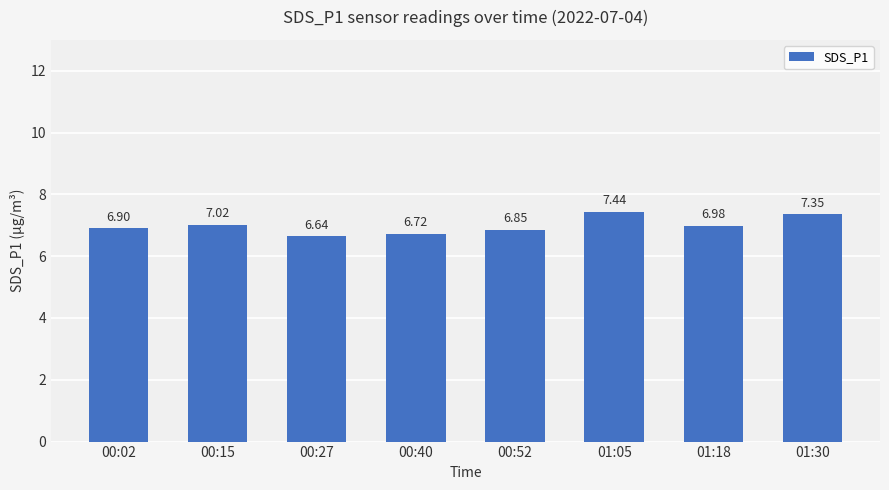

Which has a higher value, 00:15 or 01:05?

01:05